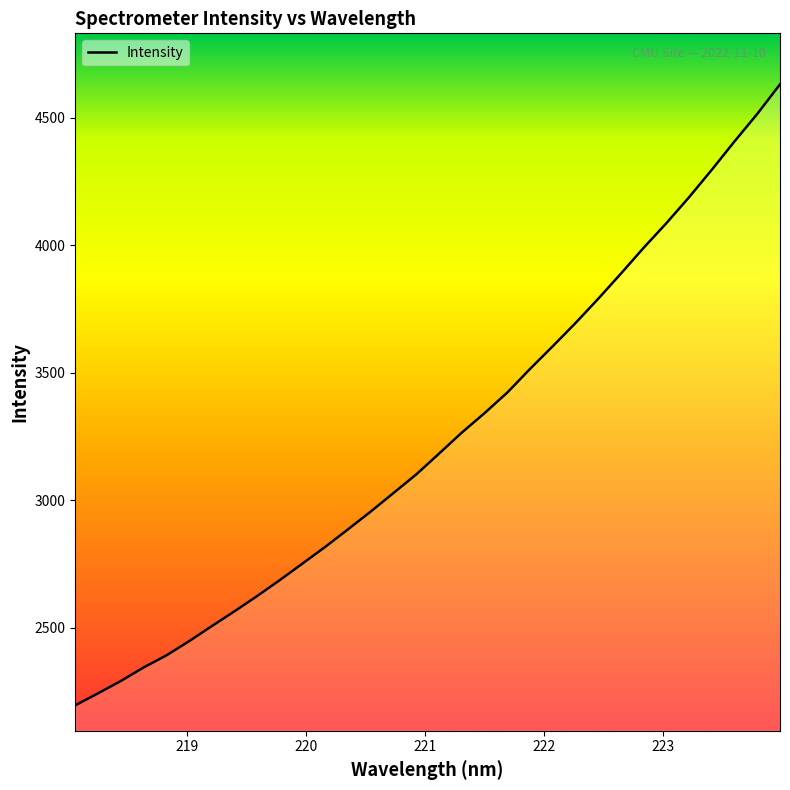

What is the difference between the maximum and minimum values?

2435.8